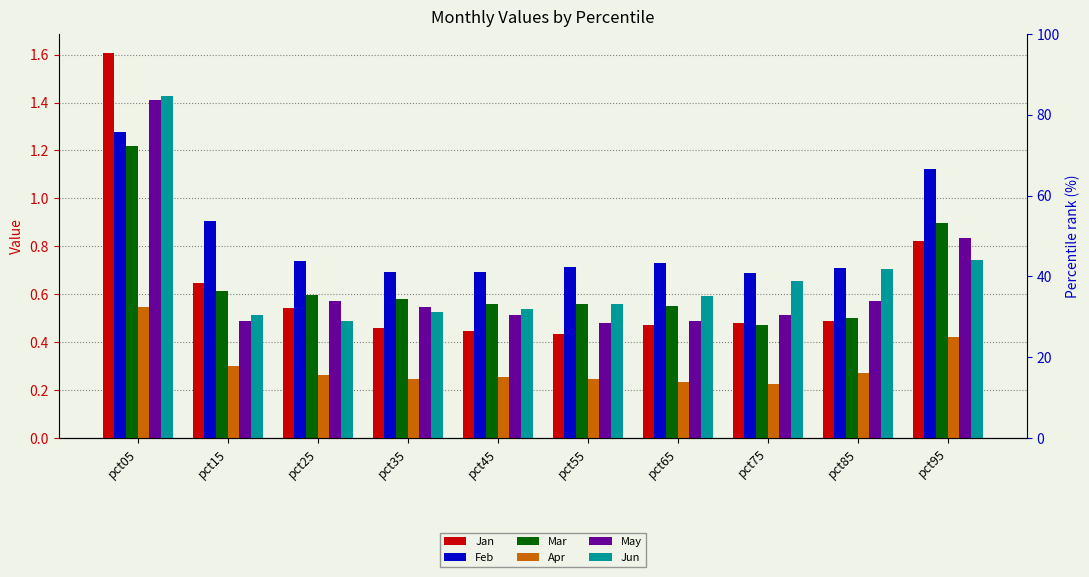

Which series changed the most between pct05 and pct65?

Jan